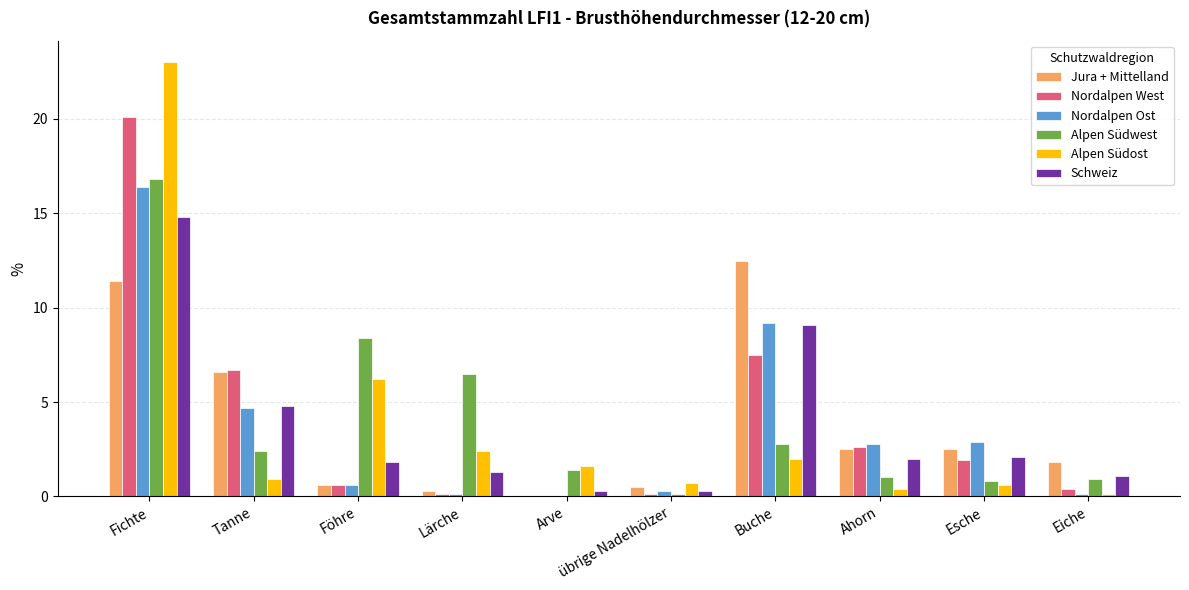

How many values in Nordalpen West are above zero?

9